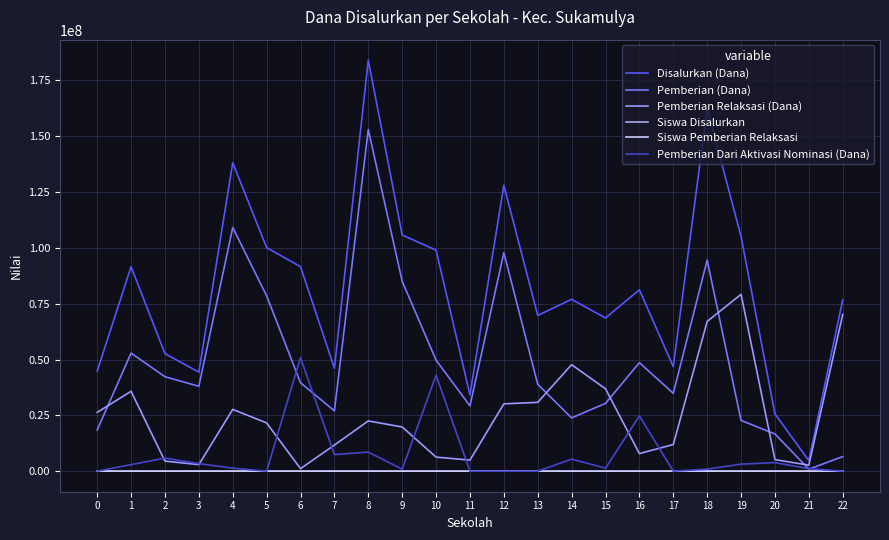

What is the average value of the Pemberian (Dana) series?

49509783